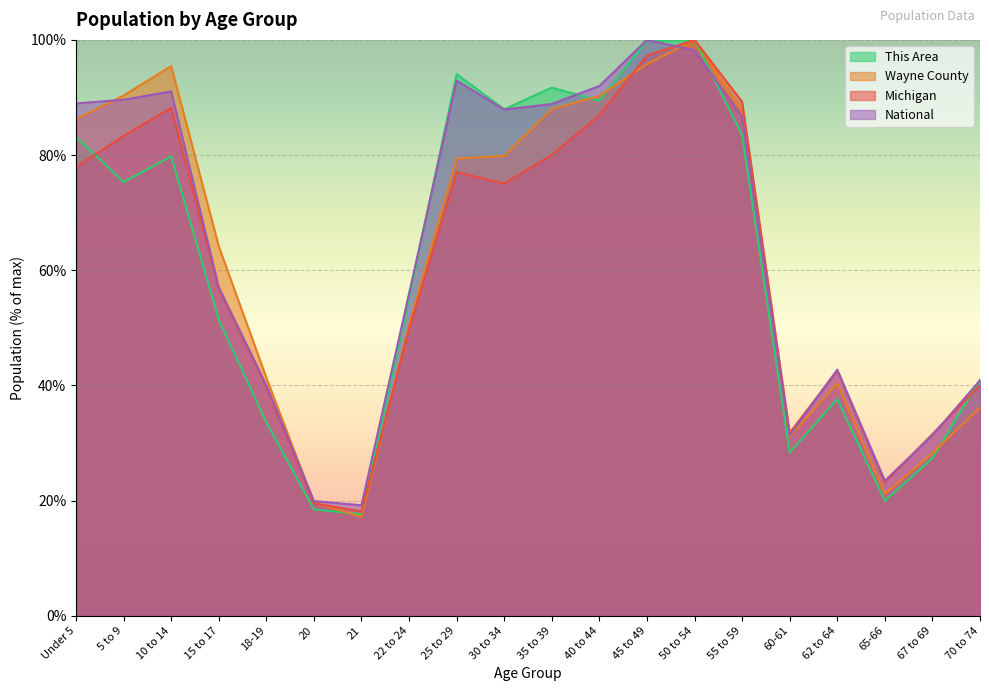

What is the maximum value shown in the chart?

100.0